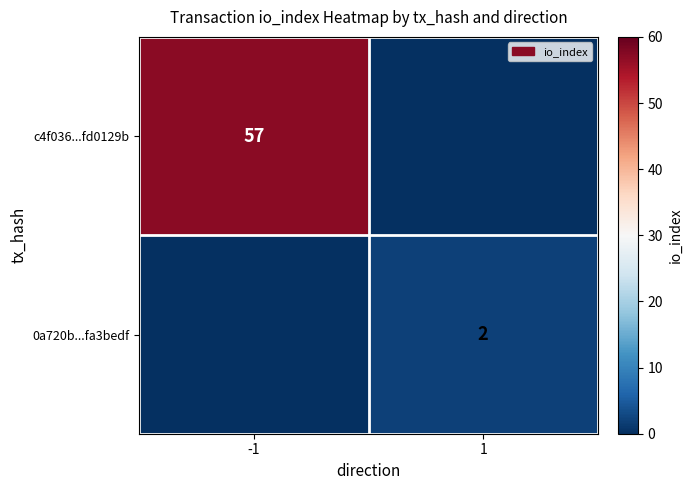

At how many categories does at least one series exceed 8?

1